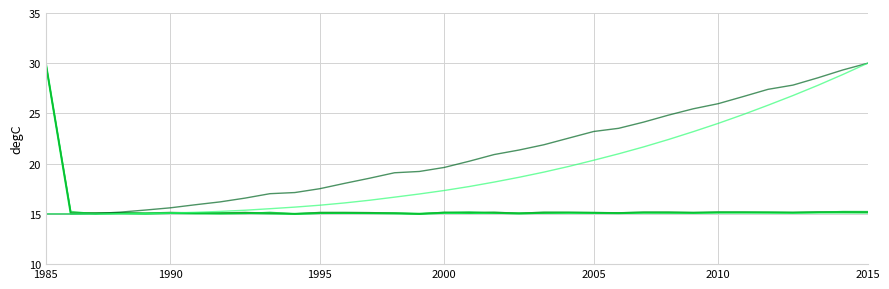

Reading left to right, list all the values displayed in this chart.

Renda Tributável Bruta: 30.0	15.1	15.0	15.1	15.0	15.1	15.1	15.1	15.1	15.0	15.0	15.1	15.1	15.1	15.1	15.0	15.1	15.1	15.1	15.1	15.1	15.1	15.1	15.1	15.1	15.1	15.1	15.1	15.1	15.1	15.1	15.1	15.2	15.1
Lucros e dividendos: 30.0	15.1	15.1	15.1	15.1	15.2	15.1	15.1	15.1	15.1	15.0	15.1	15.1	15.1	15.1	15.0	15.2	15.1	15.2	15.1	15.2	15.2	15.1	15.1	15.2	15.2	15.1	15.2	15.2	15.2	15.2	15.2	15.2	15.2
Imposto Devido: 30.0	15.2	15.0	15.1	15.0	15.1	15.1	15.0	15.0	15.2	15.0	15.1	15.1	15.1	15.1	15.0	15.1	15.2	15.1	15.0	15.1	15.1	15.1	15.1	15.1	15.1	15.1	15.1	15.1	15.2	15.1	15.2	15.2	15.2
Soma Bens e Direitos: 15.0	15.0	15.0	15.2	15.4	15.6	15.9	16.2	16.6	17.0	17.1	17.5	18.0	18.6	19.1	19.2	19.6	20.2	20.9	21.4	21.9	22.5	23.2	23.5	24.1	24.8	25.5	26.0	26.7	27.4	27.8	28.5	29.3	30.0
Bens Acumulados: 15.0	15.0	15.0	15.0	15.0	15.1	15.2	15.2	15.4	15.5	15.7	15.9	16.1	16.4	16.7	17.0	17.3	17.7	18.2	18.6	19.2	19.7	20.3	21.0	21.7	22.4	23.2	24.0	24.9	25.8	26.8	27.8	28.9	30.0